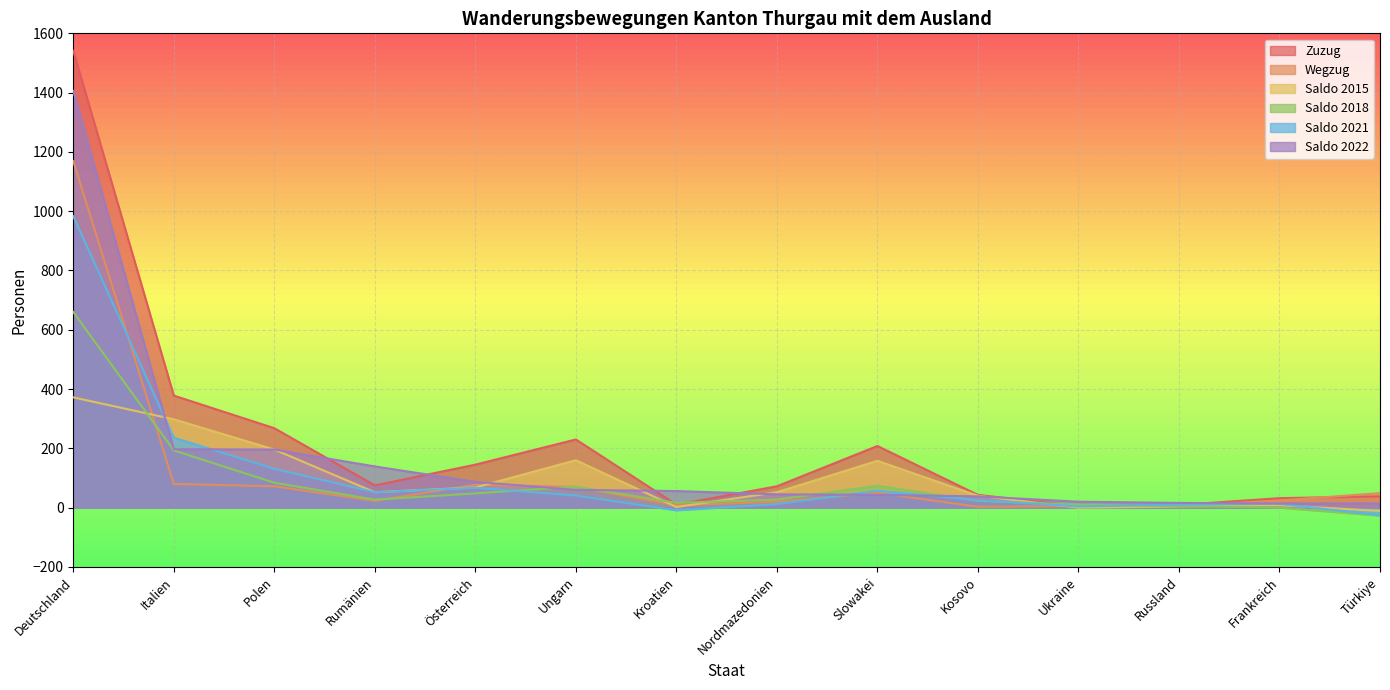

What is the label of the 10th point from the left?

Kosovo